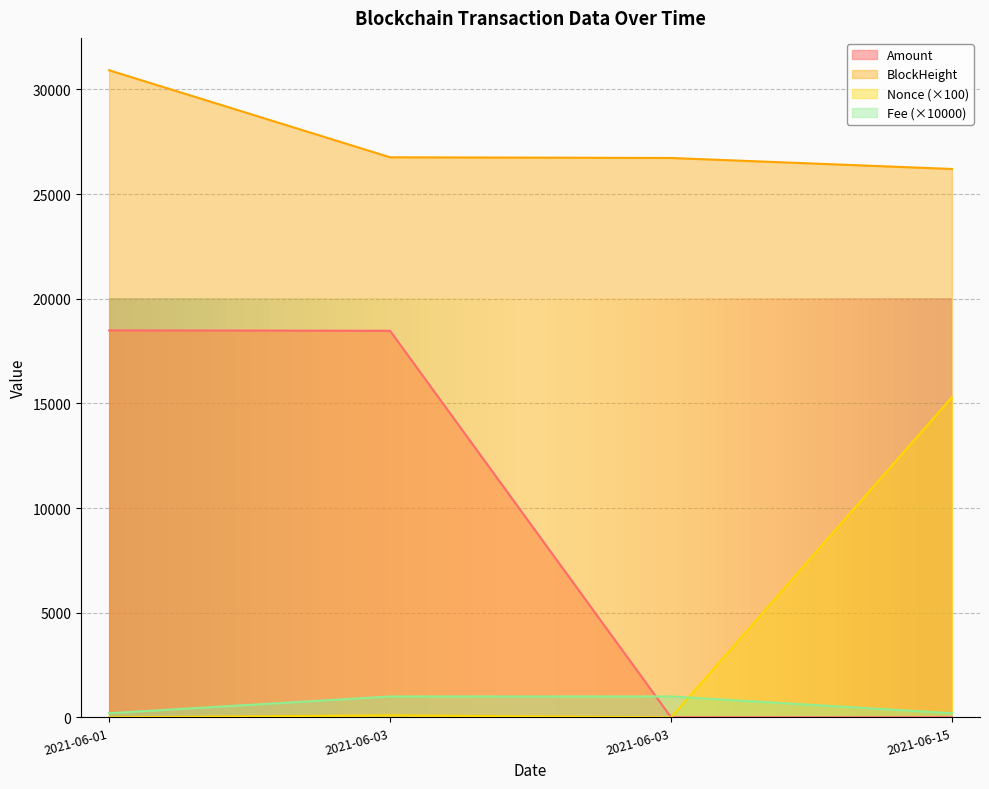

What is the difference between the maximum and second lowest values in the Amount series?

18480.5